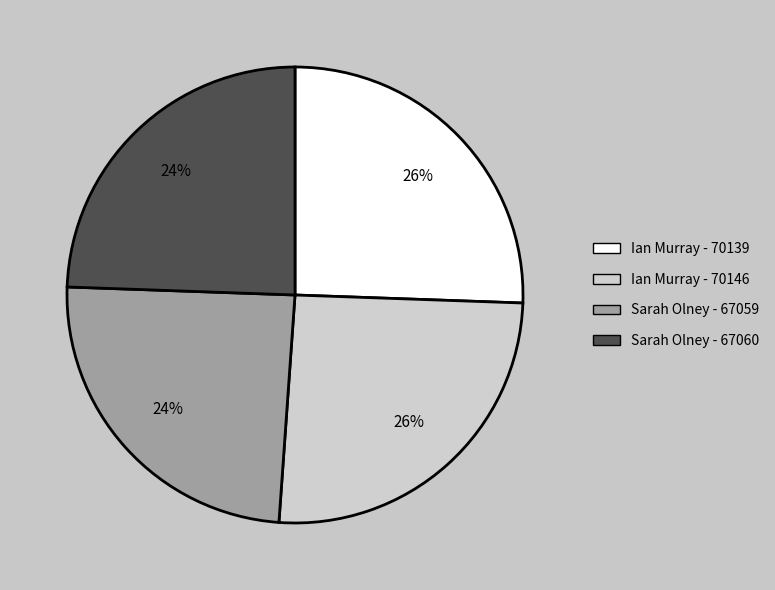

Between Sarah Olney - 67060 and Ian Murray - 70139, which is larger?

Ian Murray - 70139